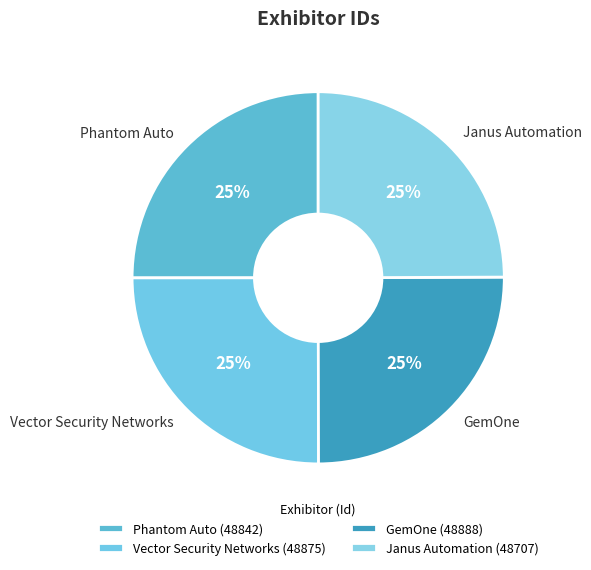

The Phantom Auto slice represents 25% of the pie. True or false?

True